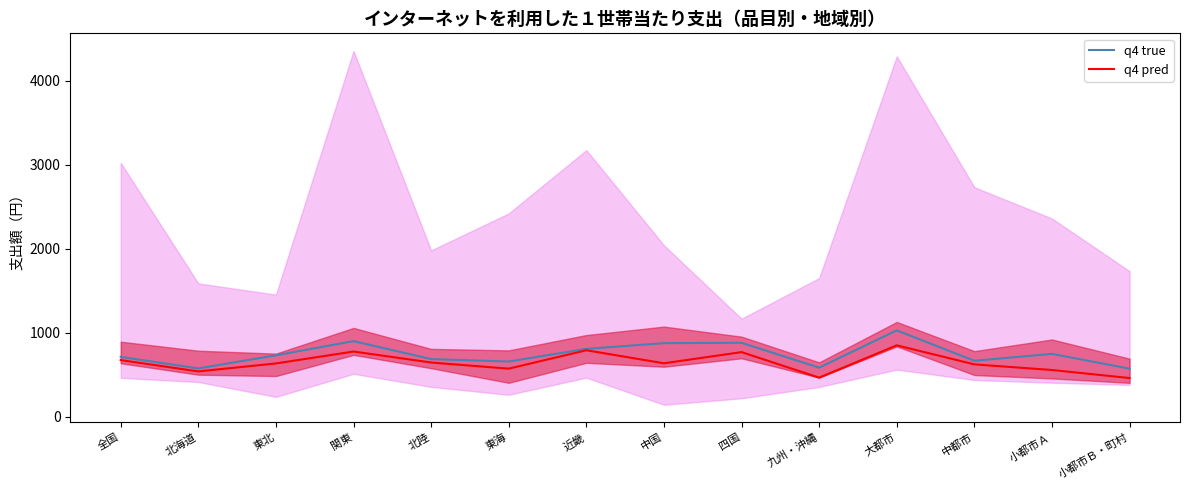

Is it true that q4 pred equals 633 at 東北?

True